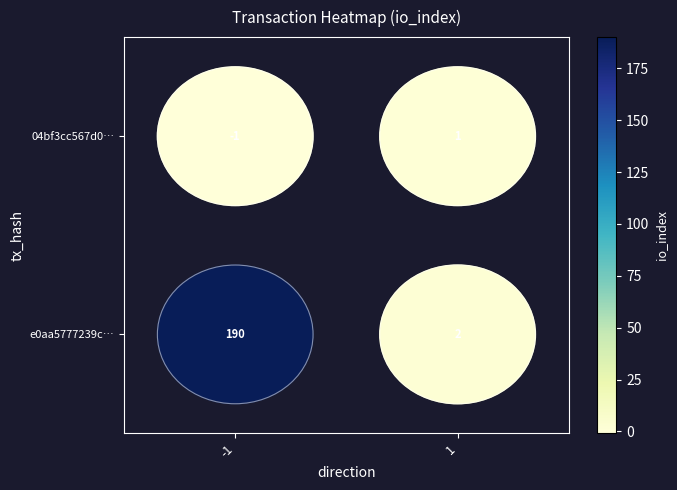

Which series has the largest range (max minus min)?

e0aa5777239c…